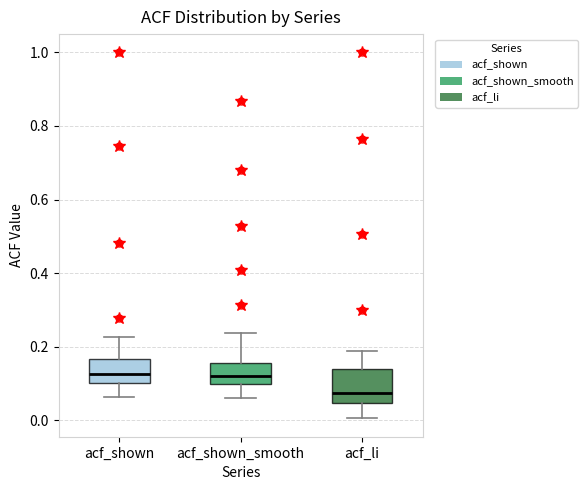

Where does the median line of the box for acf_li sit on the y-axis? The values are not printed on the chart, so give them approximately, as read against the axis.

0.08